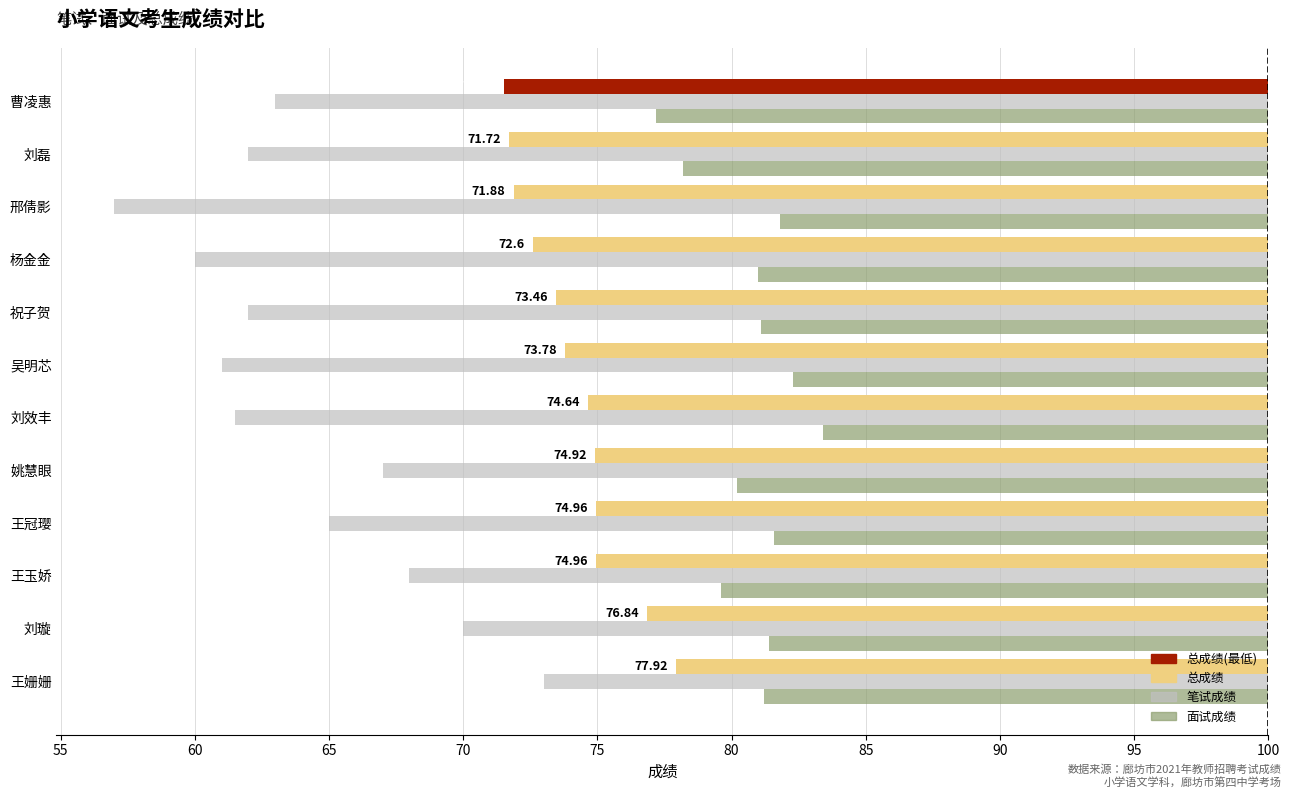

Which category has the lowest value across all series?

邢倩影